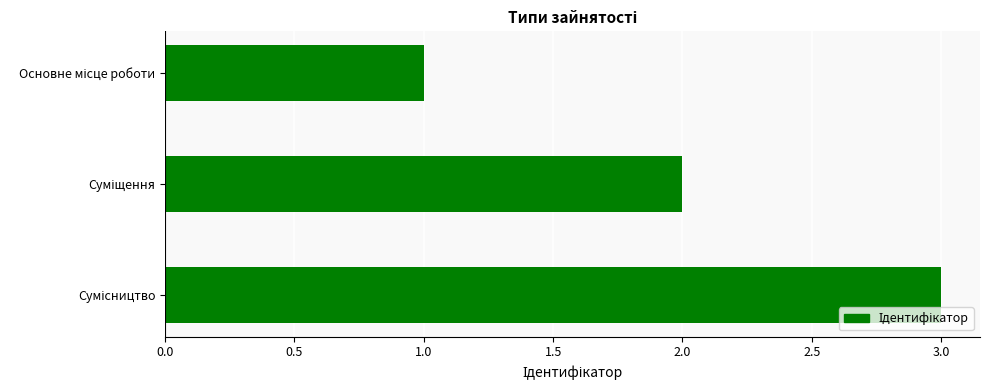

What is the maximum value shown in the chart?

3